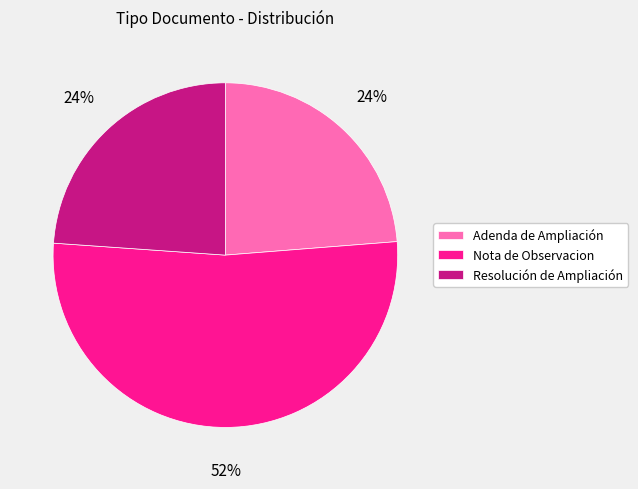

How many slices are in this pie chart?

3